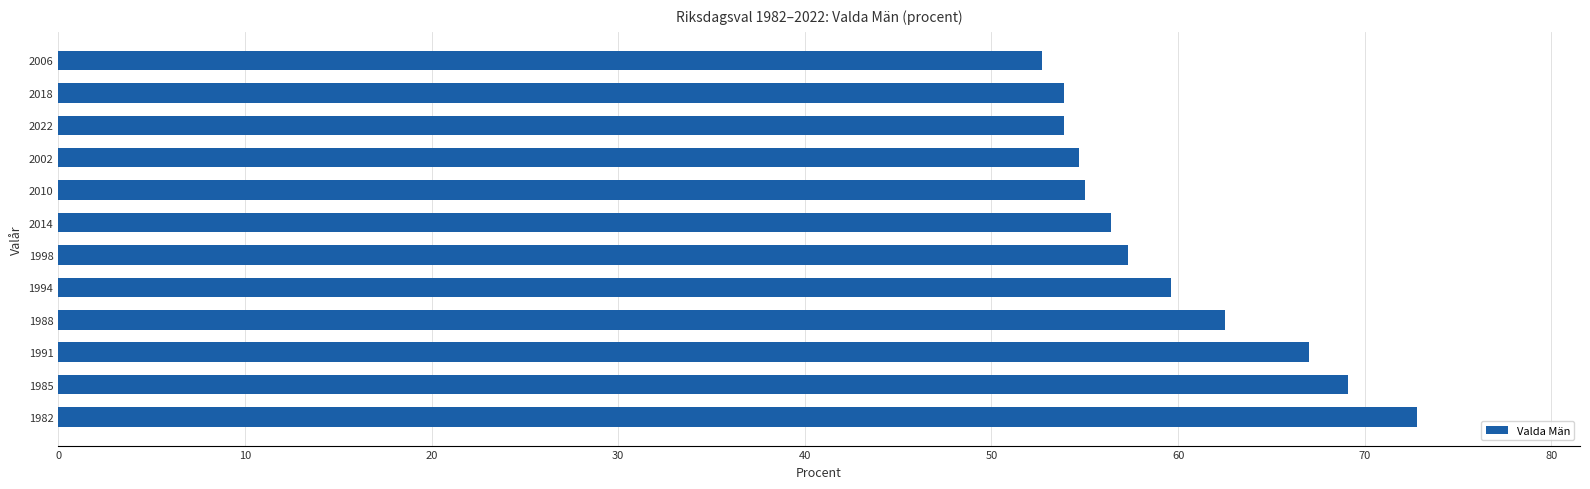

What is the sum of all values?

714.9